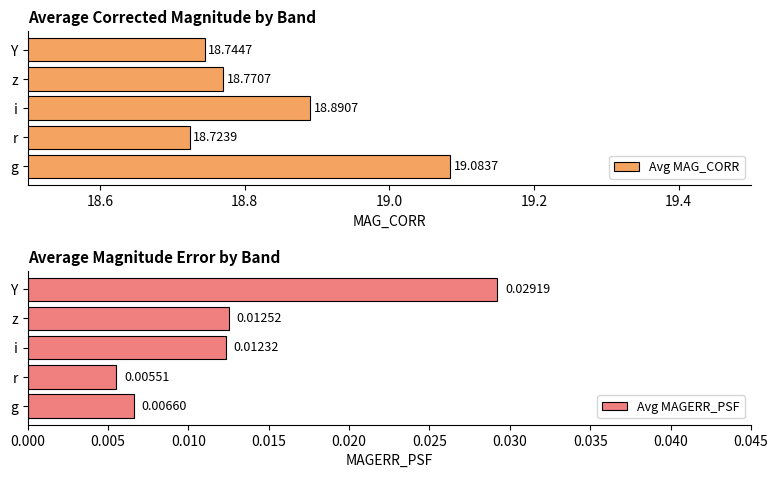

At which label does Avg MAGERR_PSF reach its peak?

Y